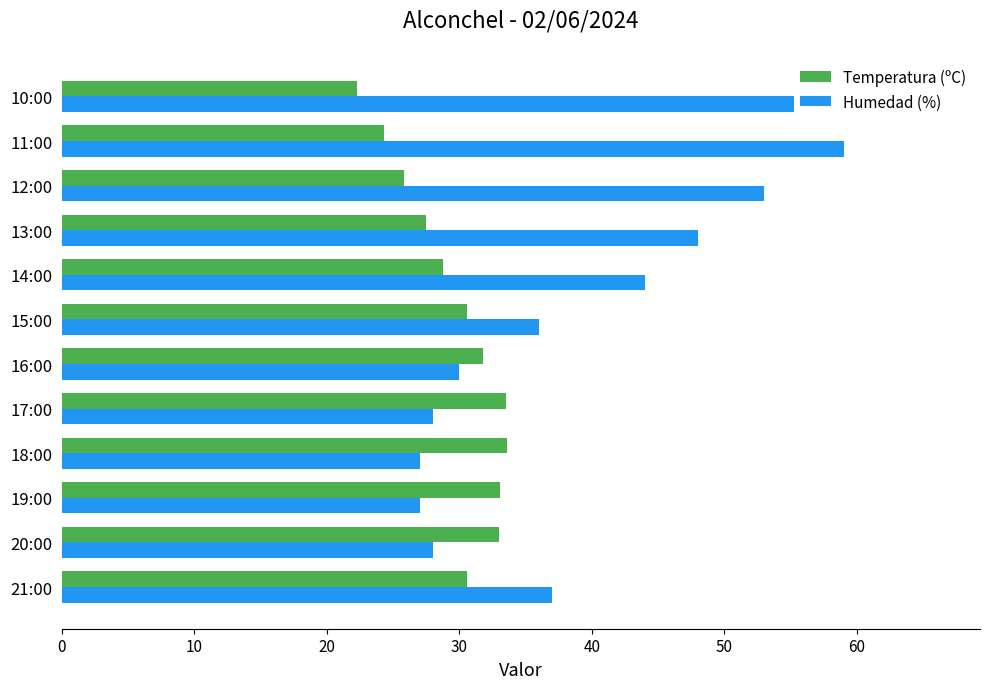

What is the difference between the second highest and second lowest values in the Temperatura (ºC) series?

9.2